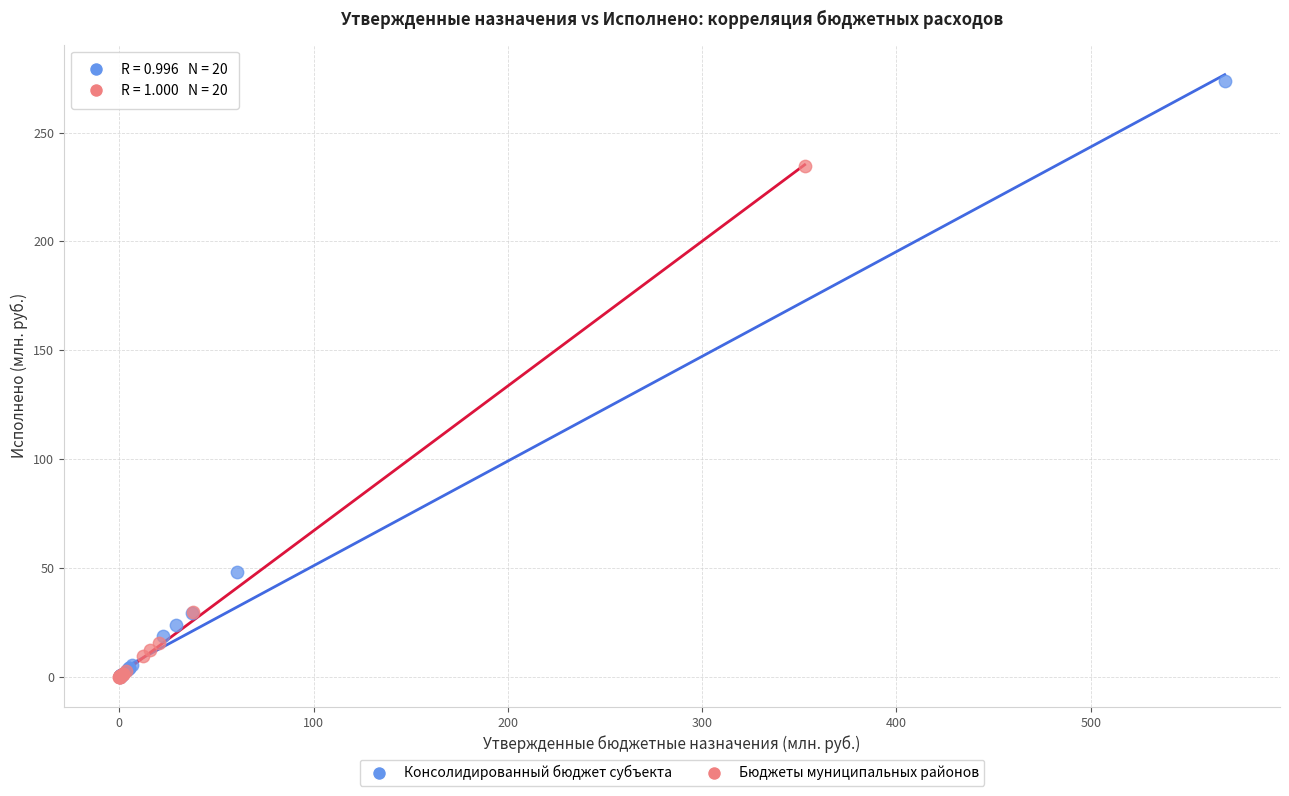

Which series has the widest spread of Y values?

Консолидированный бюджет субъекта